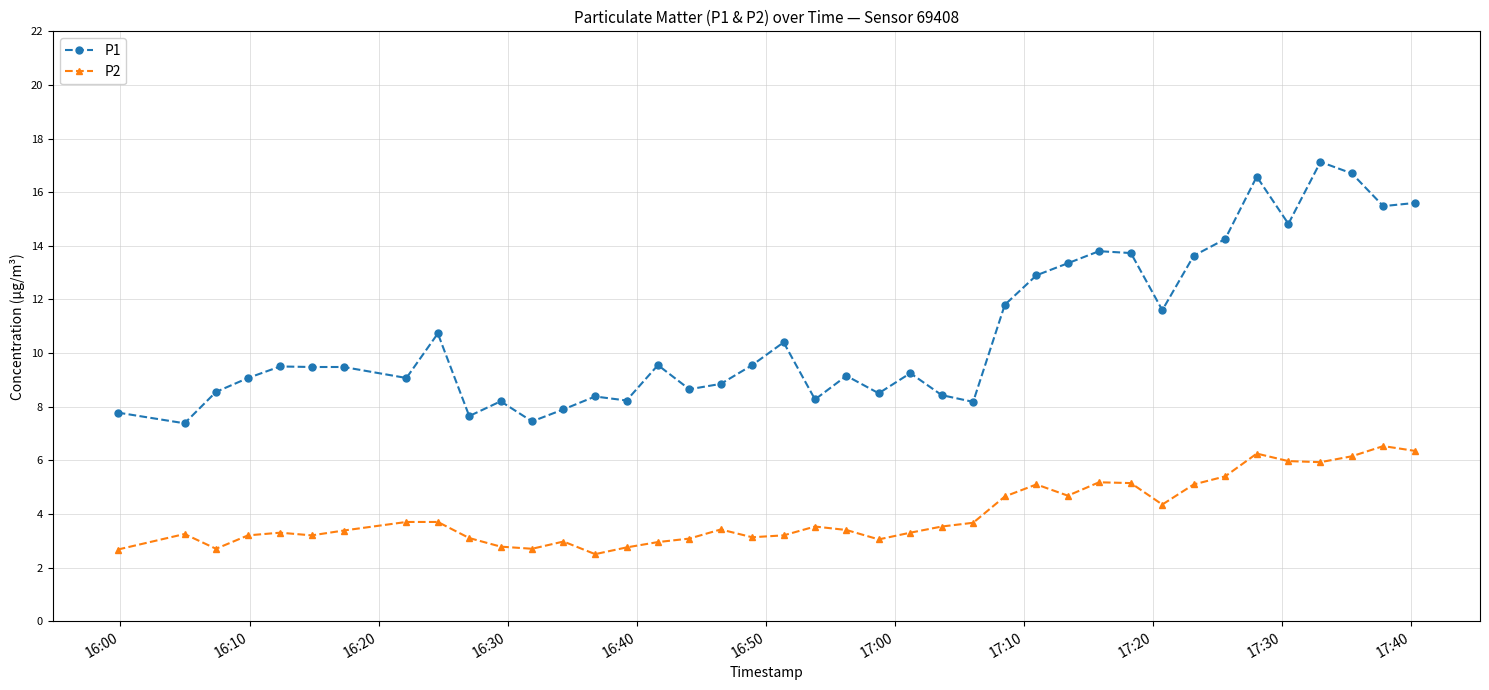

What is the difference between the second highest and minimum values in the P1 series?

9.3